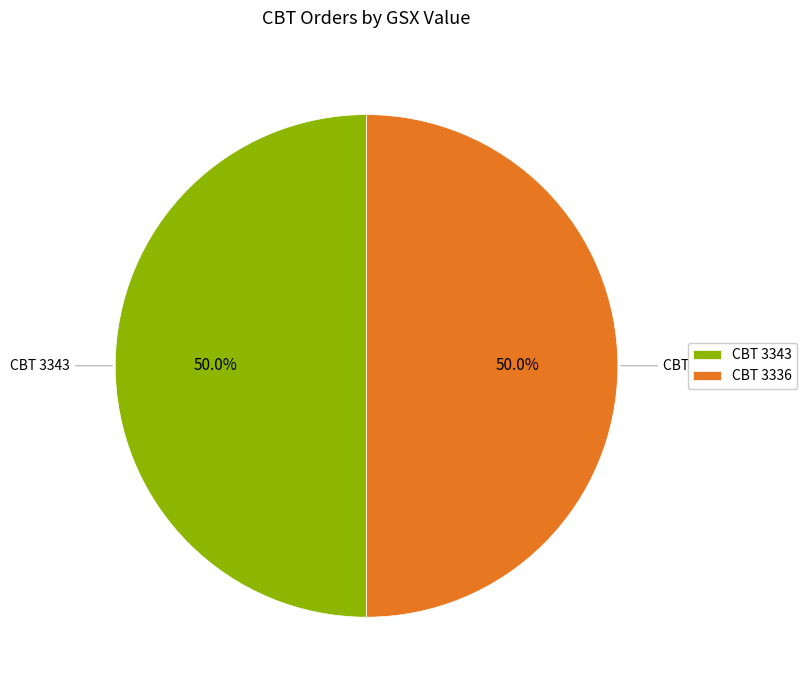

Is the sum of CBT 3336 and CBT 3343 greater than half?

Yes